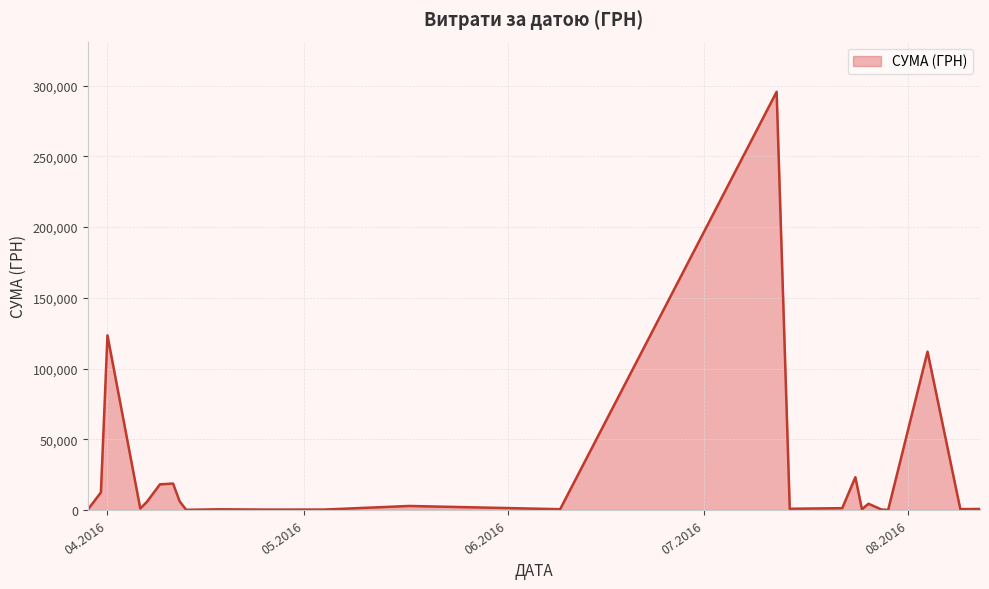

What is the maximum value shown in the chart?

295638.6